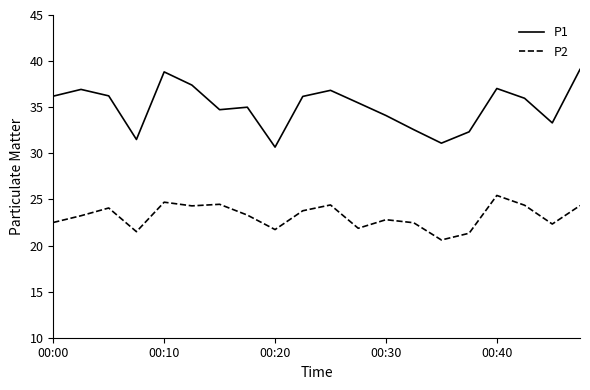

What is the smallest value displayed?

20.6